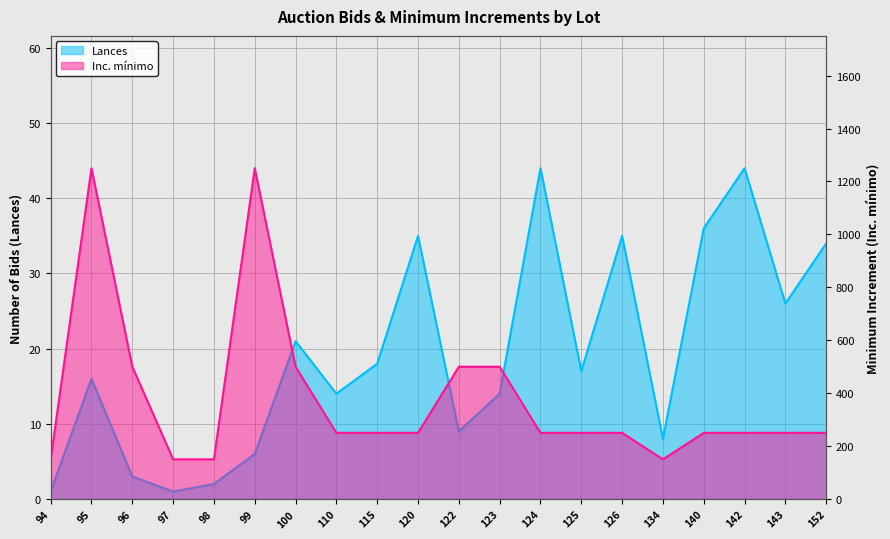

The value of Lances at 140 is 20. True or false?

False